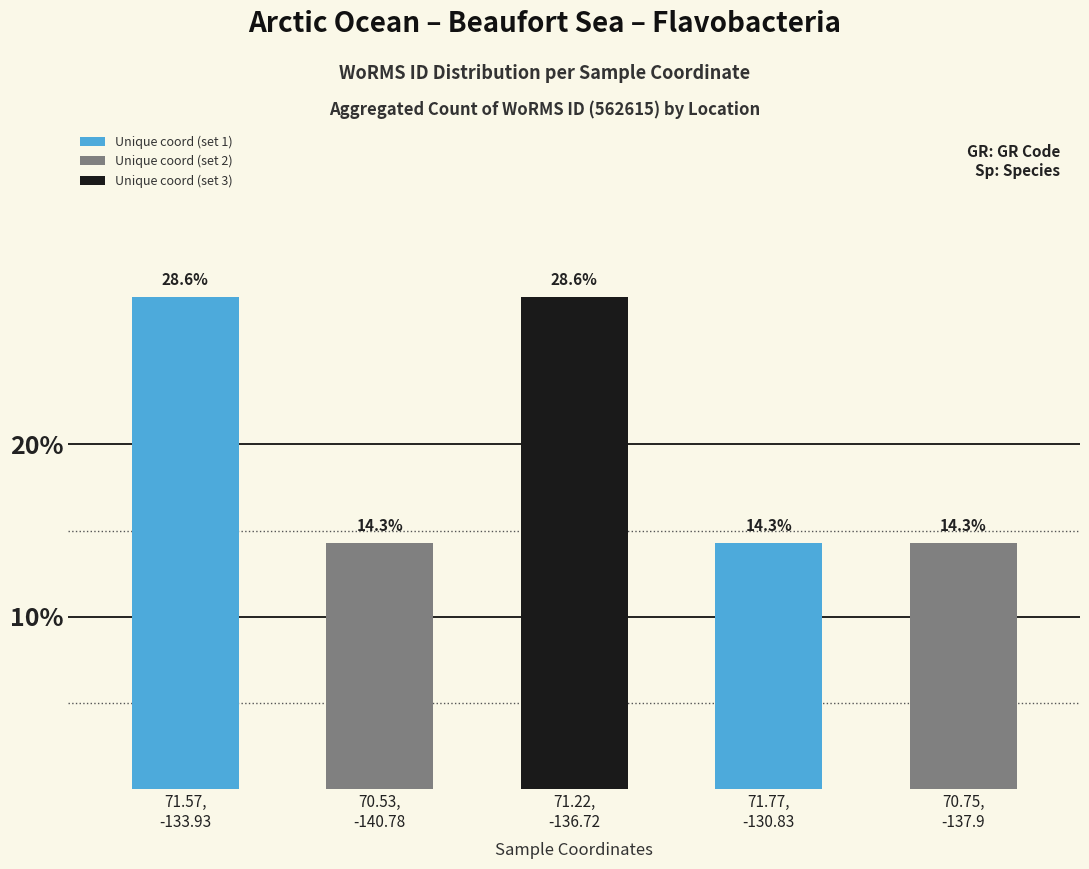

The value at 70.53,
-140.78 is 14.3. True or false?

True